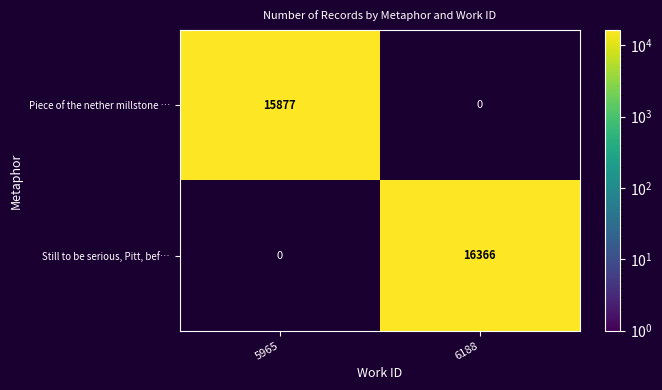

Is it true that Still to be serious, Pitt, bef… equals 28508.4 at 6188?

False